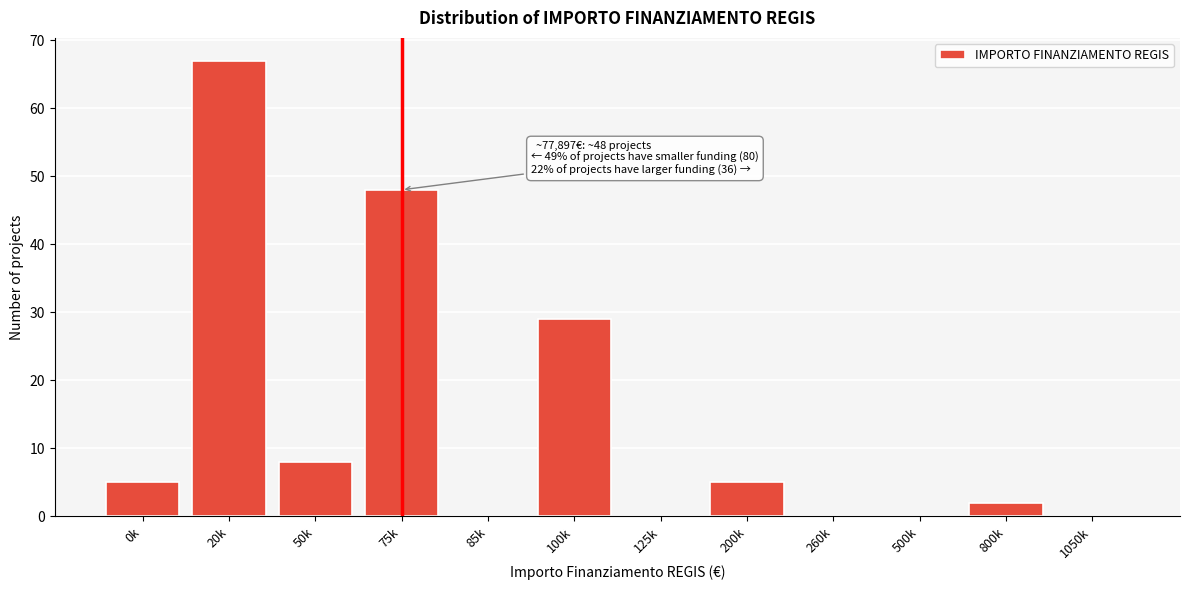

Reading left to right, what are all the values shown in this chart?

0k=5	20k=67	50k=8	75k=48	85k=0	100k=29	125k=0	200k=5	260k=0	500k=0	800k=2	1050k=0